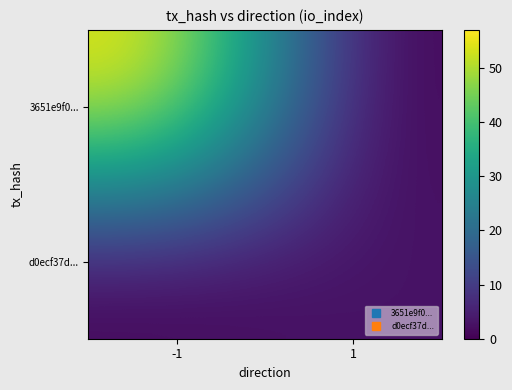

Which category has the highest value across all series?

-1